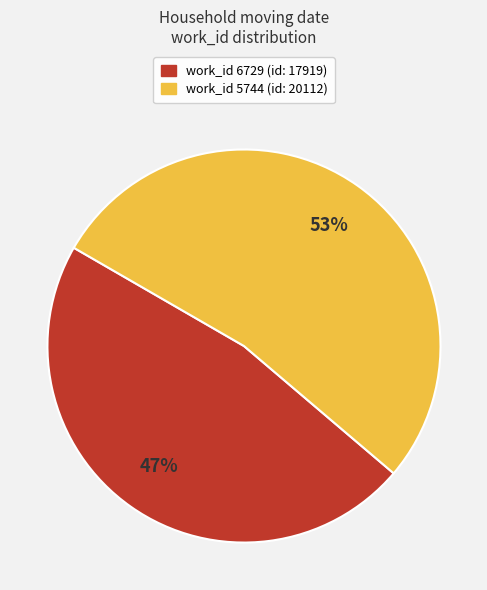

How many segments does this pie chart have?

2